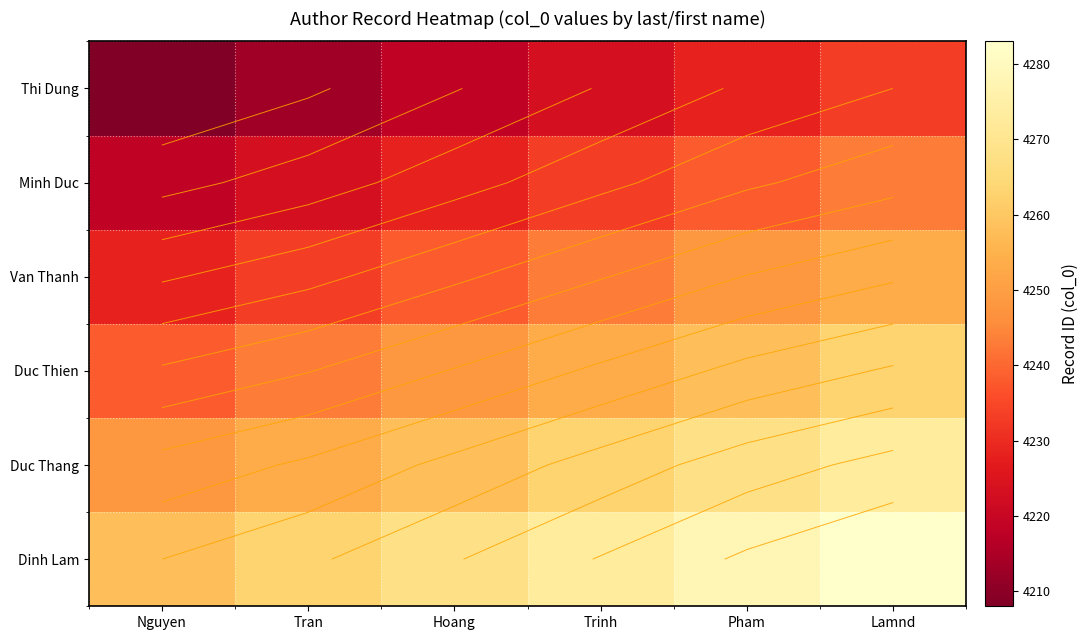

What value does the Dinh Lam series have at Nguyen, to the nearest 10?

4260